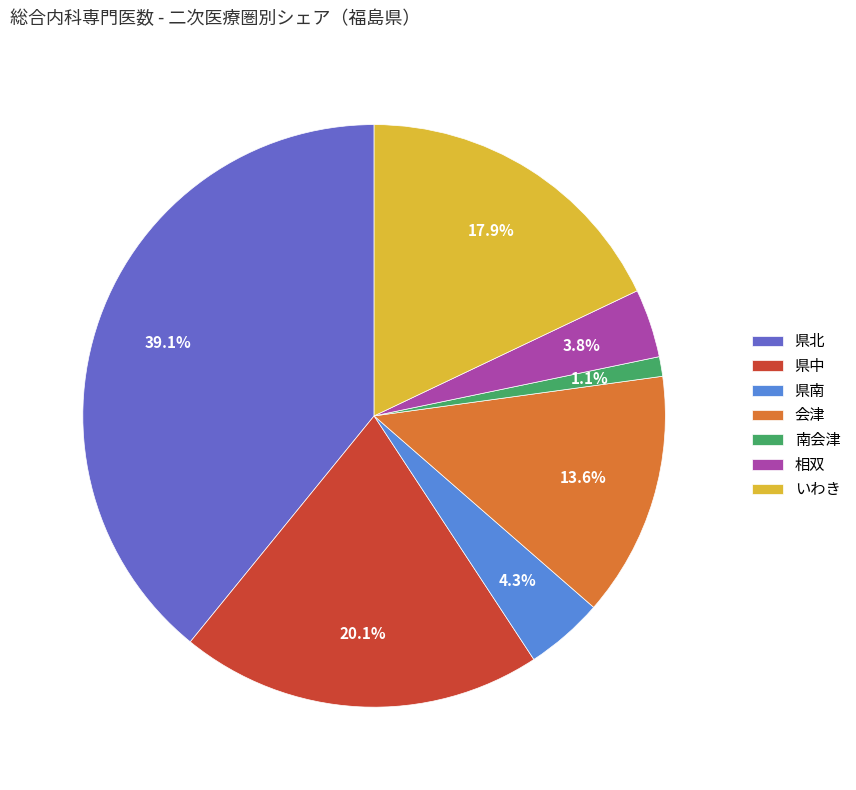

Is there any slice that represents more than half of the pie?

No